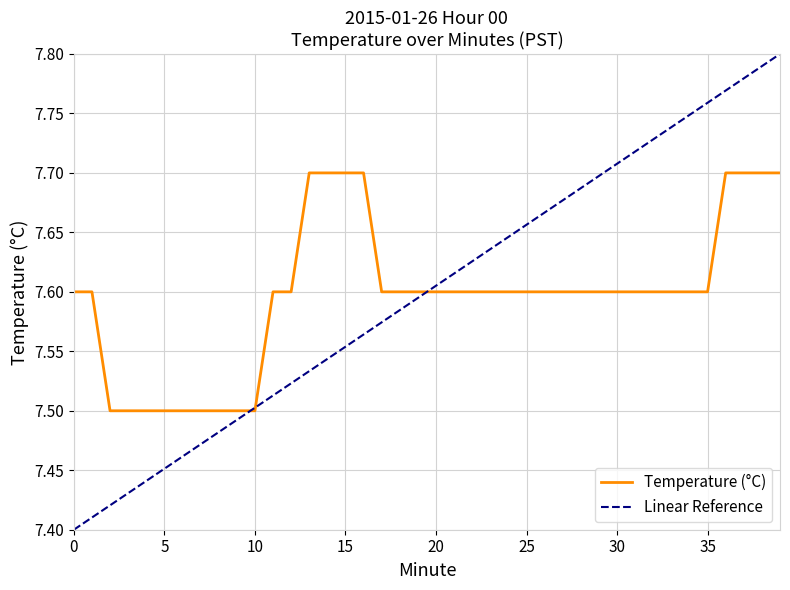

What is the average value?

7.6